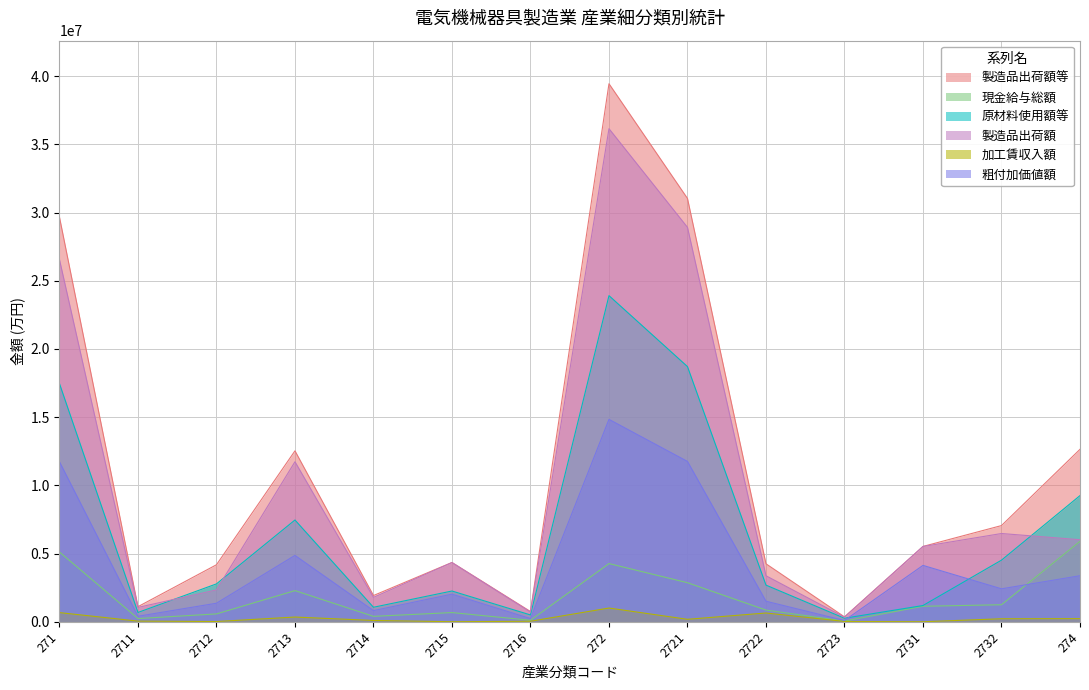

Which category has the lowest value in the 粗付加価値額 series?

2723